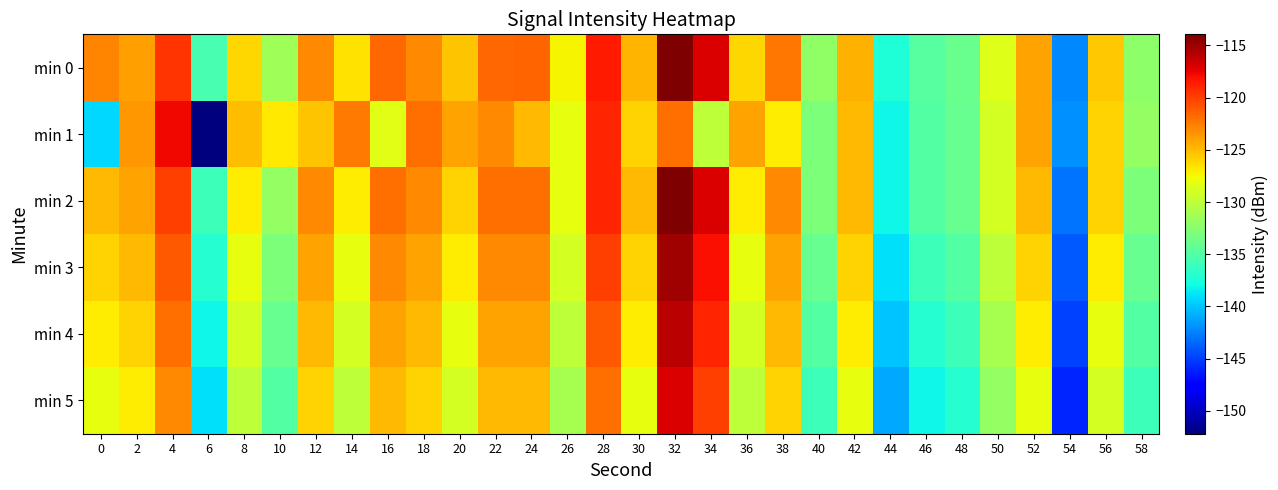

Which category has the lowest value across all series?

6